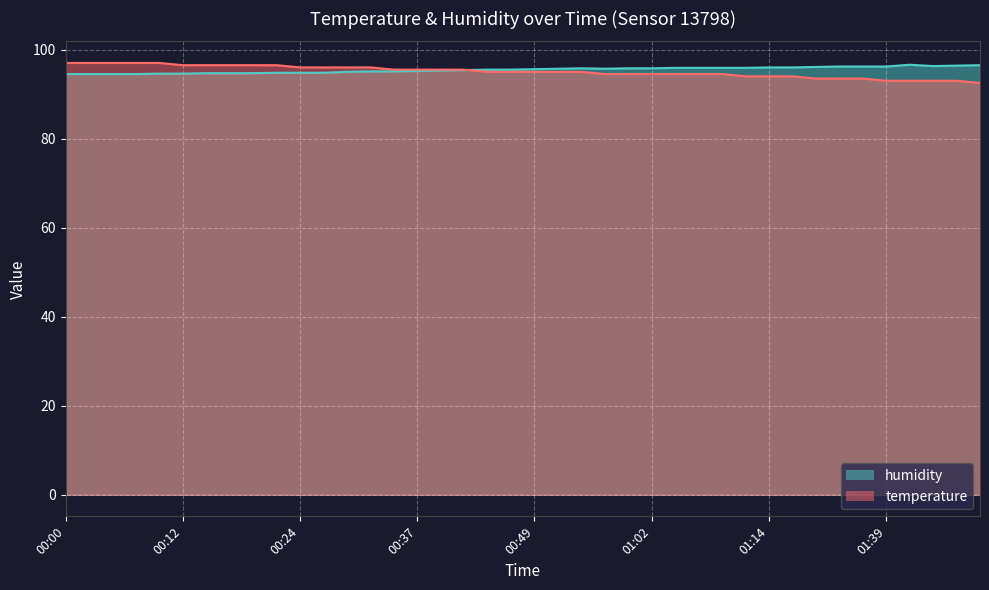

Where is the first local maximum for humidity?

00:54